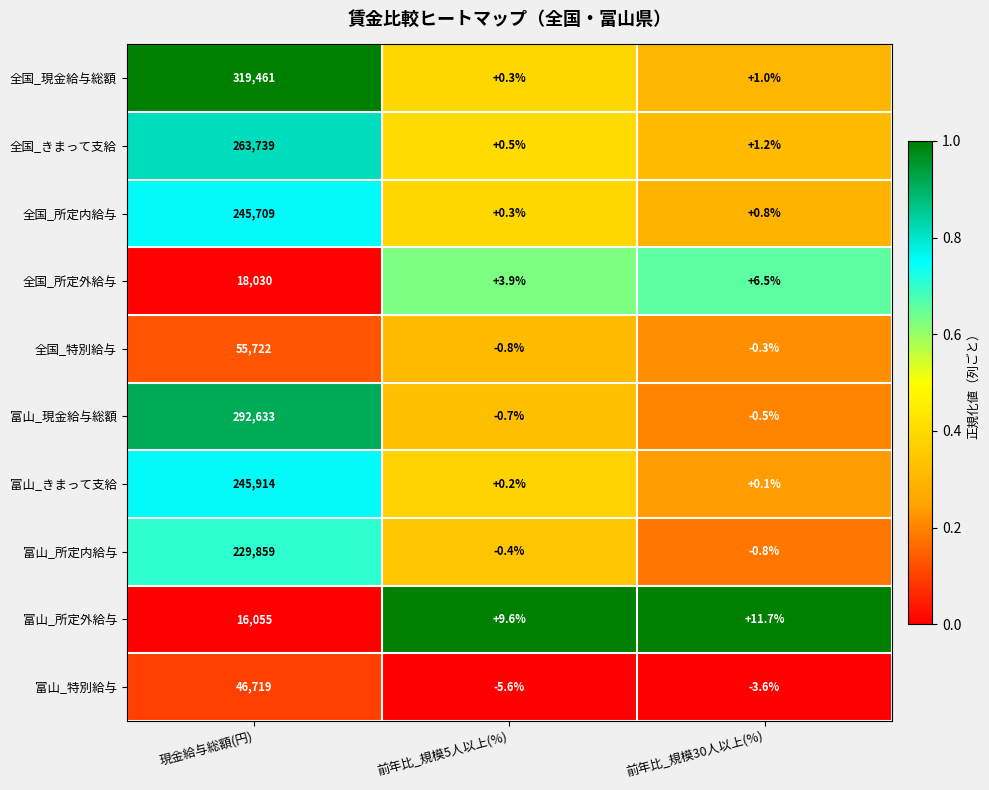

Is the value of 全国_所定外給与 at 前年比_規模5人以上(%) greater than the value of 富山_所定外給与 at 前年比_規模5人以上(%)?

No